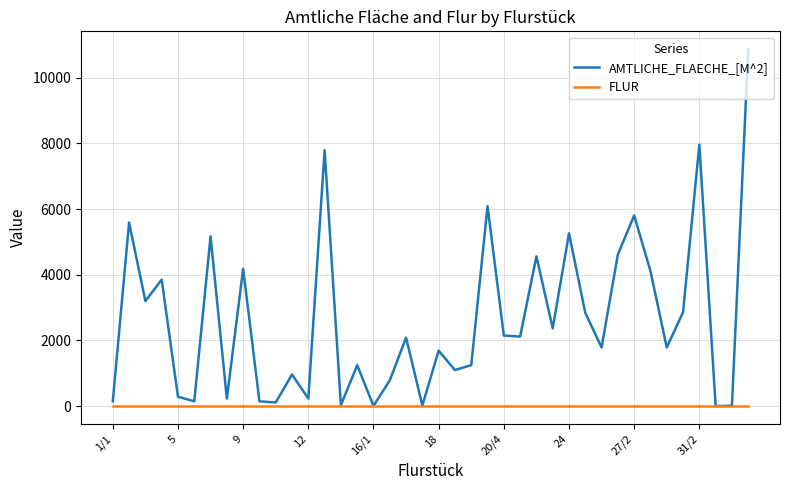

What are all the series names shown in the legend?

AMTLICHE_FLAECHE_[M^2], FLUR